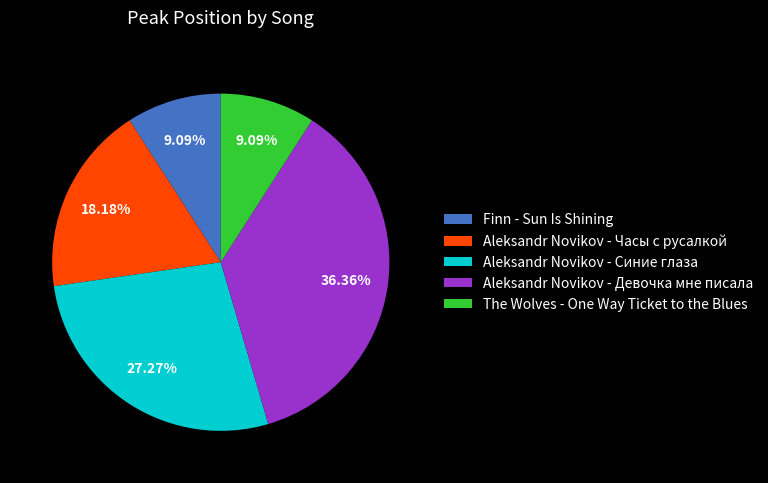

How many slices are in this pie chart?

5